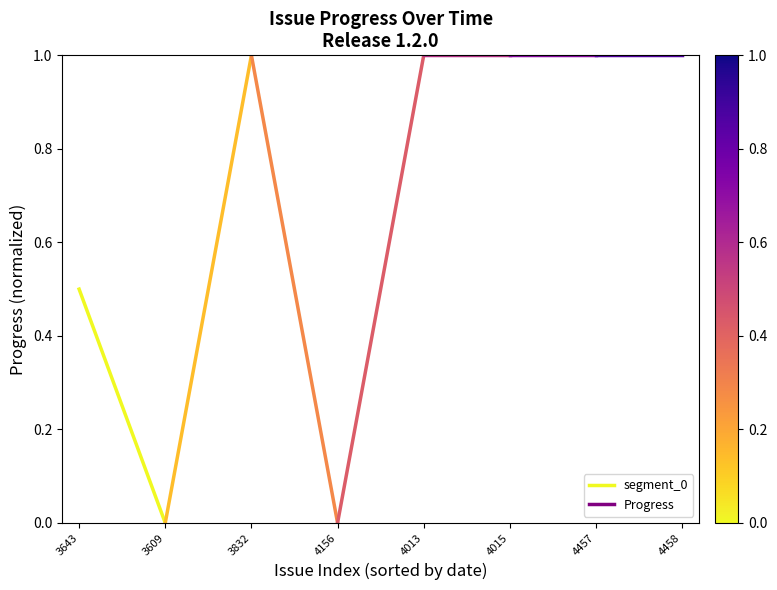

Rank the categories by value from lowest to highest.

3609, 3643